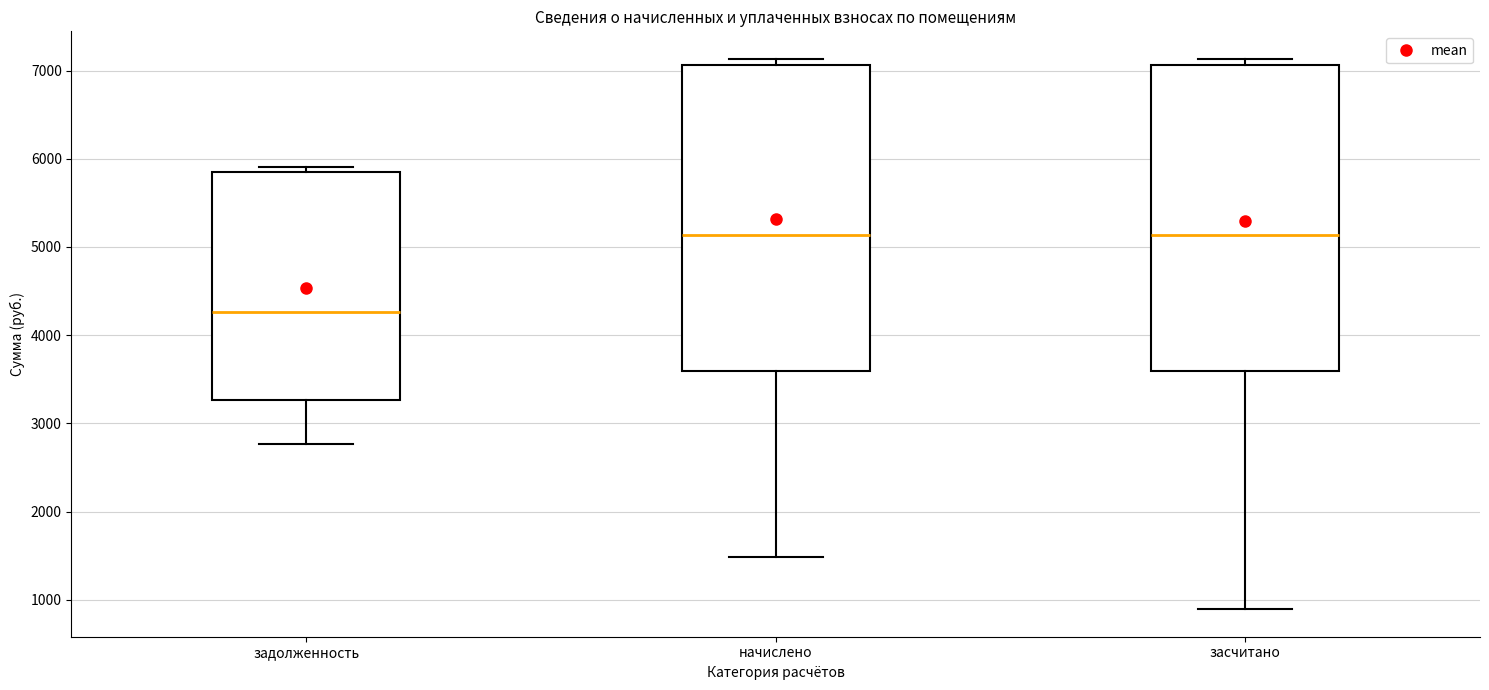

Reading left to right, read every box against the y-axis: the position of its median line, the range the box covers, and the ends of its whiskers. The values are not printed on the chart, so give them approximately, as read against the axis.

задолженность: median 4300, box 3300 to 5900, whiskers 2800 to 5900 (just above the box's upper edge)
начислено: median 5100, box 3600 to 7100, whiskers 1500 to 7100 (just above the box's upper edge)
засчитано: median 5100, box 3600 to 7100, whiskers 900 to 7100 (just above the box's upper edge)